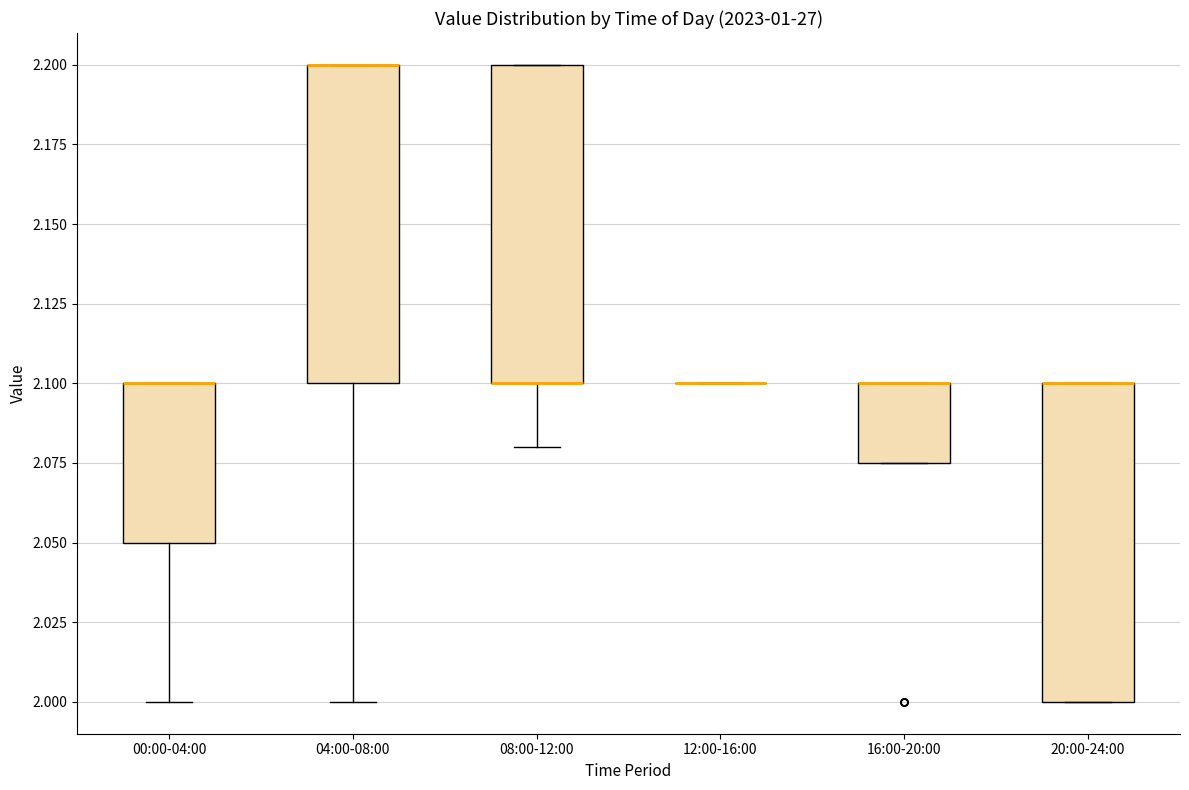

Reading left to right, read every box against the y-axis: the position of its median line, the range the box covers, and the ends of its whiskers. The values are not printed on the chart, so give them approximately, as read against the axis.

00:00-04:00: median 2.100 (drawn on the box's upper edge), box 2.050 to 2.100, whiskers 2.000 to 2.100
04:00-08:00: median 2.200 (drawn on the box's upper edge), box 2.100 to 2.200, whiskers 2.000 to 2.200
08:00-12:00: median 2.100 (drawn on the box's lower edge), box 2.100 to 2.200, whiskers 2.080 to 2.200
12:00-16:00: box collapsed to a line at 2.100, whiskers 2.100 to 2.100
16:00-20:00: median 2.100 (drawn on the box's upper edge), box 2.075 to 2.100, whiskers 2.075 to 2.100
20:00-24:00: median 2.100 (drawn on the box's upper edge), box 2.000 to 2.100, whiskers 2.000 to 2.100